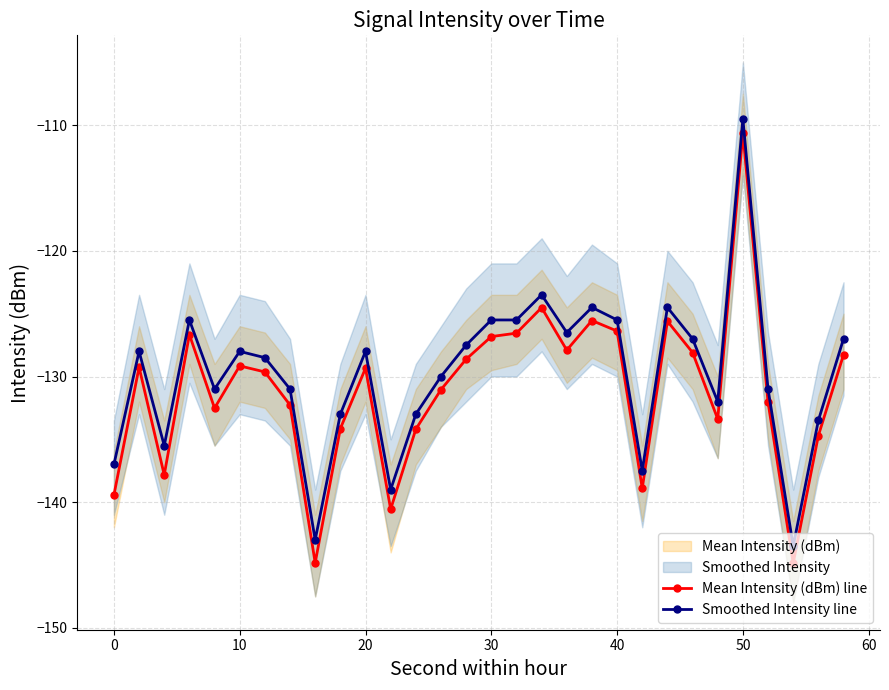

The Mean Intensity (dBm) line series shows -139.4 at 0. True or false?

True